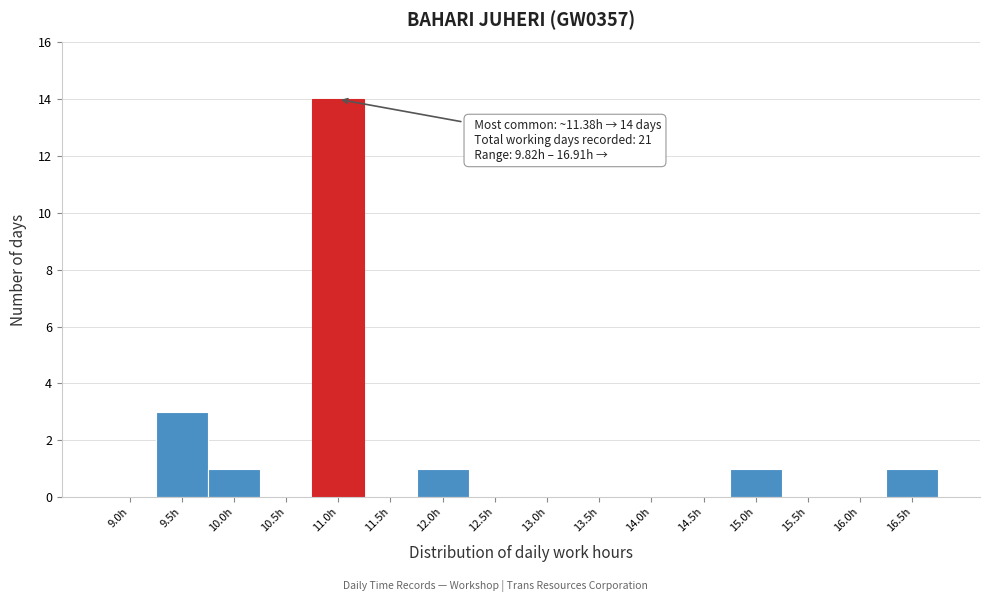

Reading left to right, extract all data points from this chart.

9.0h=0	9.5h=3	10.0h=1	10.5h=0	11.0h=14	11.5h=0	12.0h=1	12.5h=0	13.0h=0	13.5h=0	14.0h=0	14.5h=0	15.0h=1	15.5h=0	16.0h=0	16.5h=1